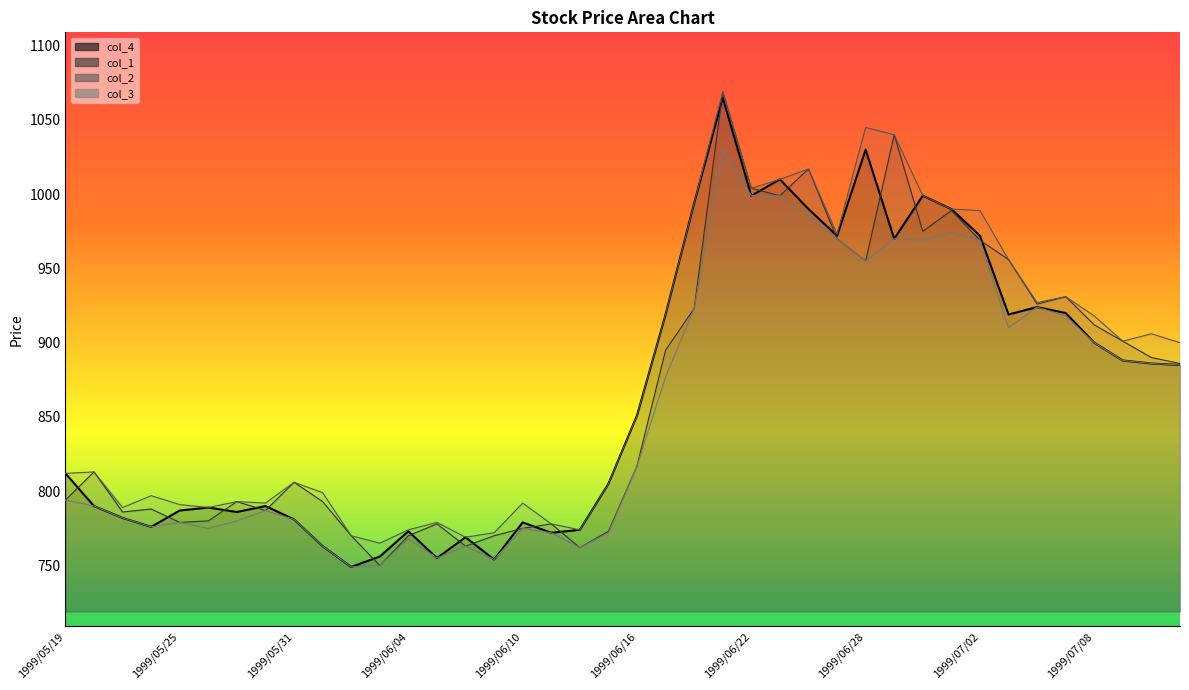

What are all the series names shown in the legend?

col_4 line, col_1 line, col_2 line, col_3 line